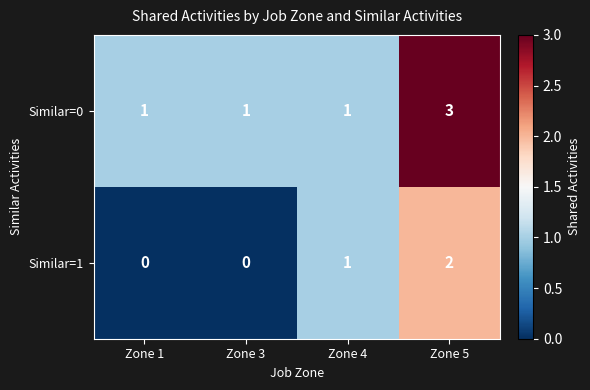

Which label corresponds to the largest value in the chart?

Zone 5